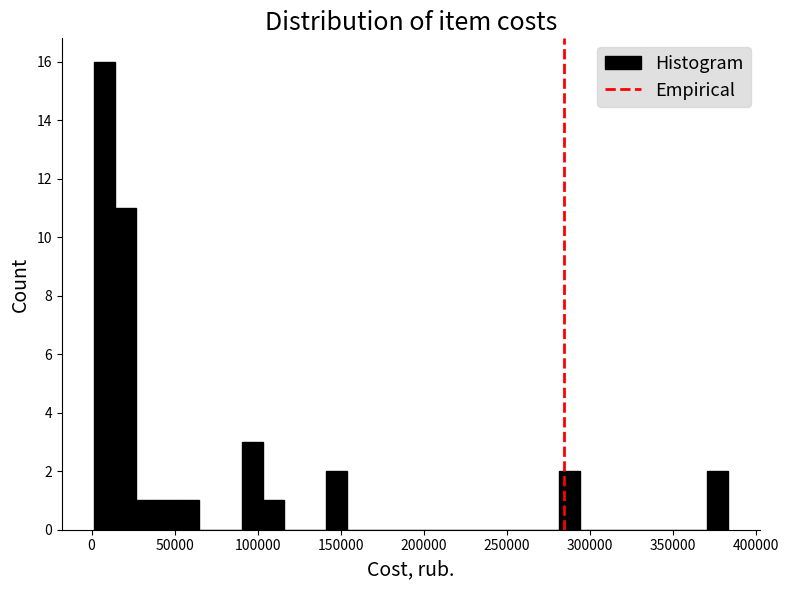

Around what value on the x-axis is the tallest bar? Give the approximate position of its centre, as read against the axis.

10000